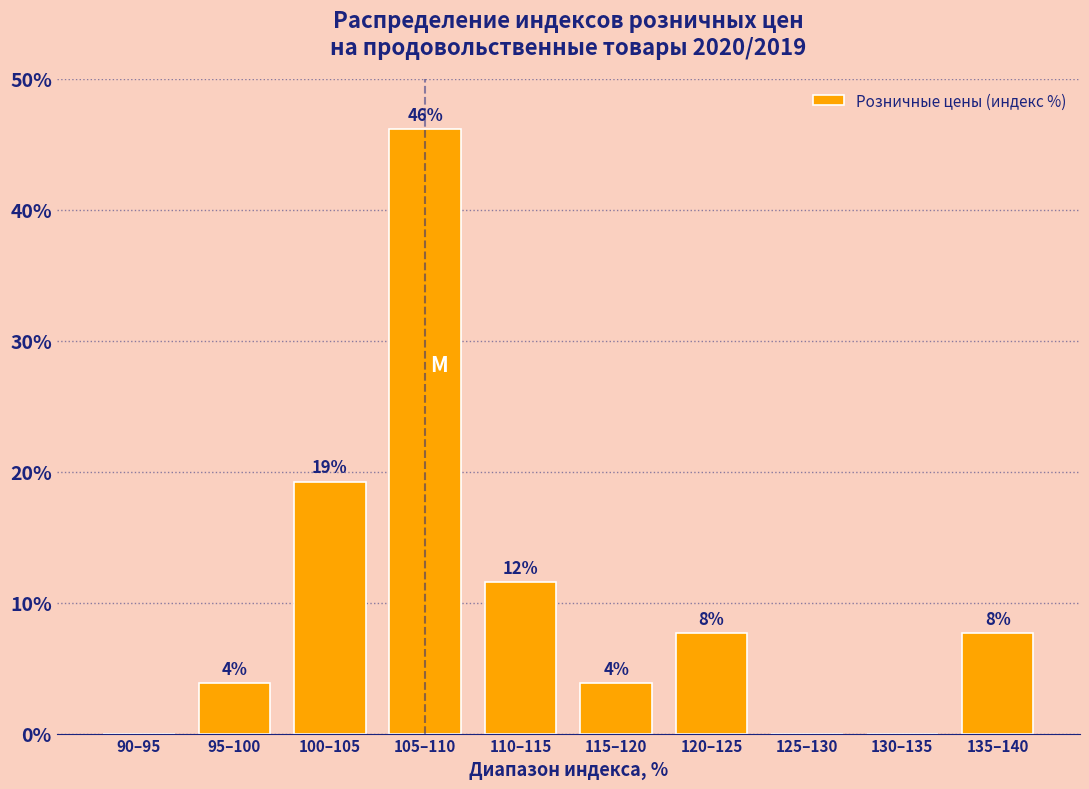

Are the bars horizontal?

No